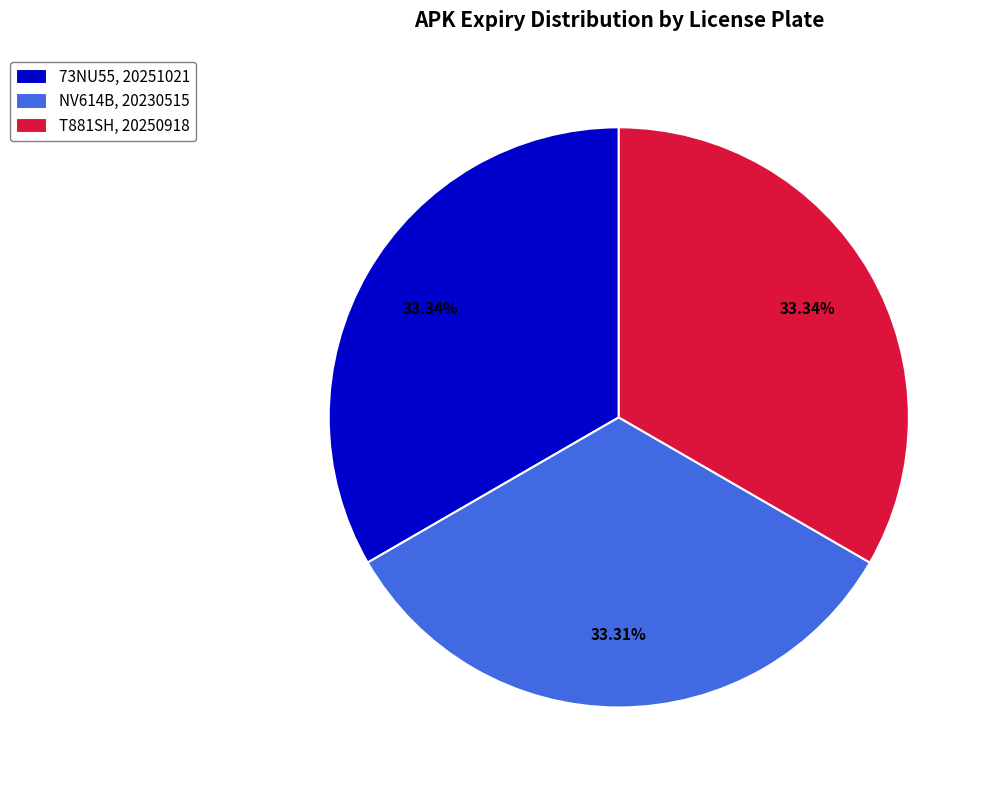

To the nearest percent, what percentage of the pie is NV614B?

33%